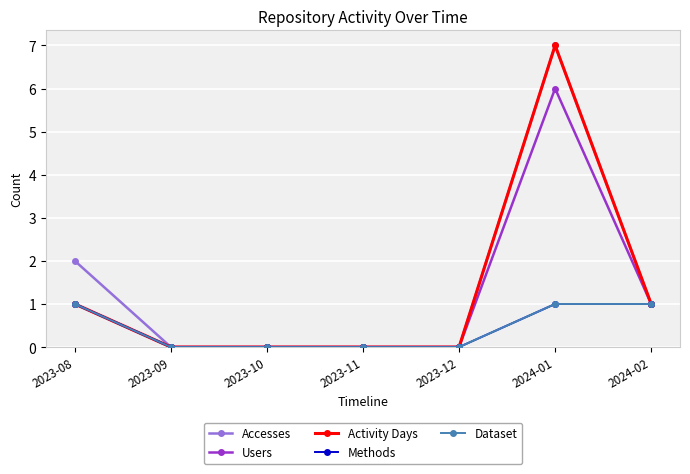

Does the chart have visible grid lines?

Yes